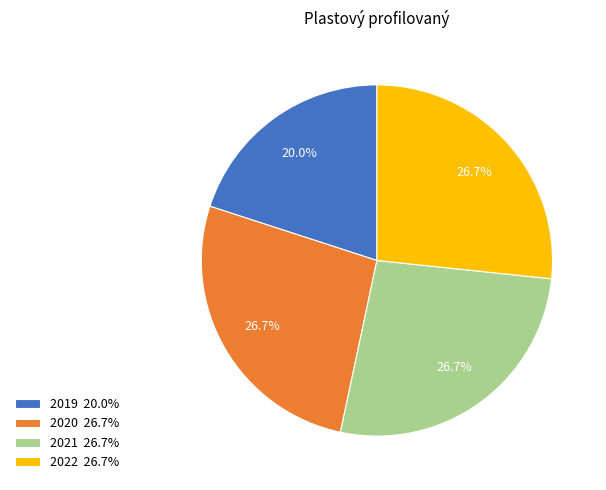

What is the smallest slice in the pie chart?

2019